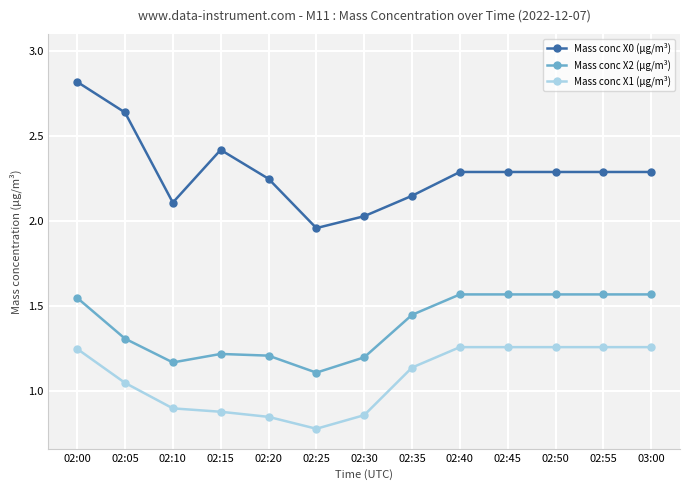

True or false: Mass conc X0 (μg/m³) and Mass conc X1 (μg/m³) cross at least once.

False